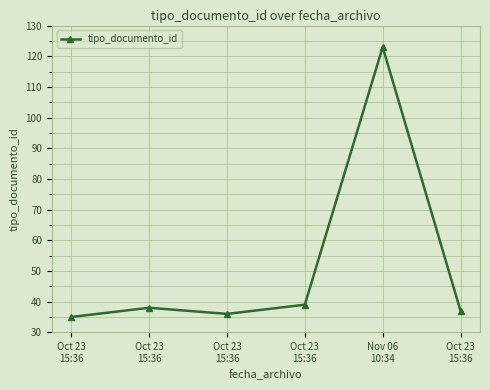

Read the value at Nov 06
10:34, to the nearest 10.

120